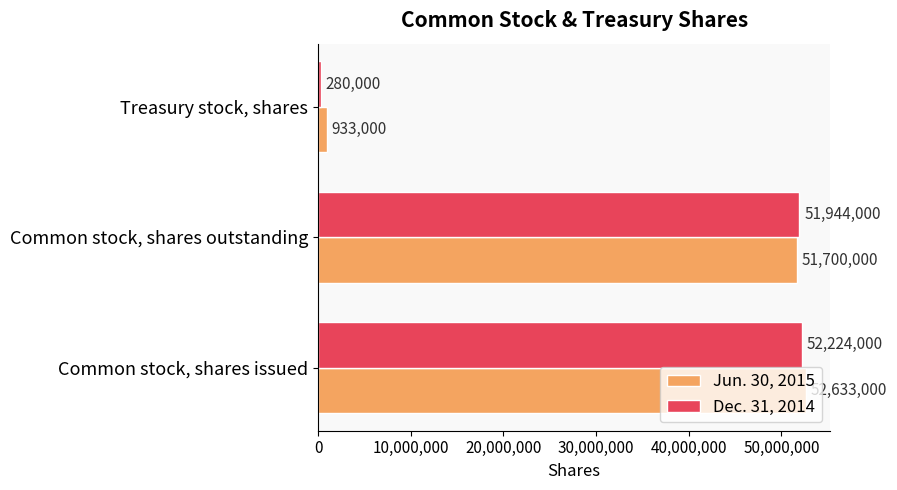

What is the difference between the highest and lowest values at Common stock, shares outstanding?

244000